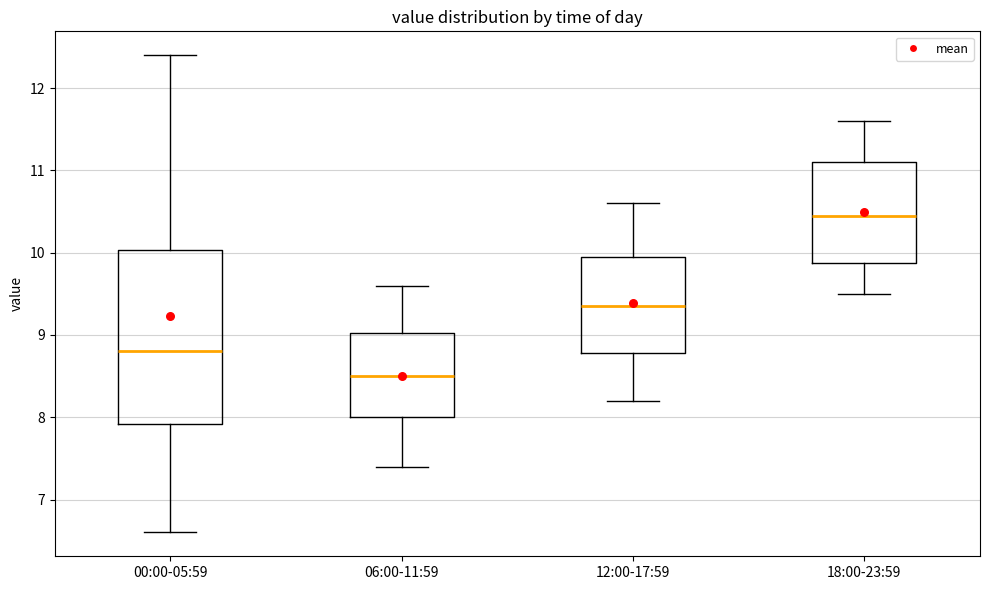

Which box has the lowest median line?

06:00-11:59